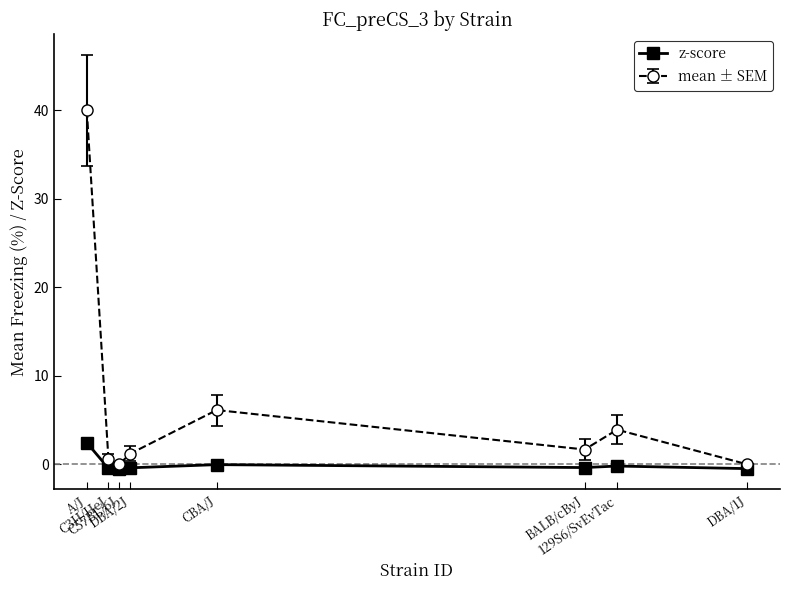

How many data points does each series have?

8